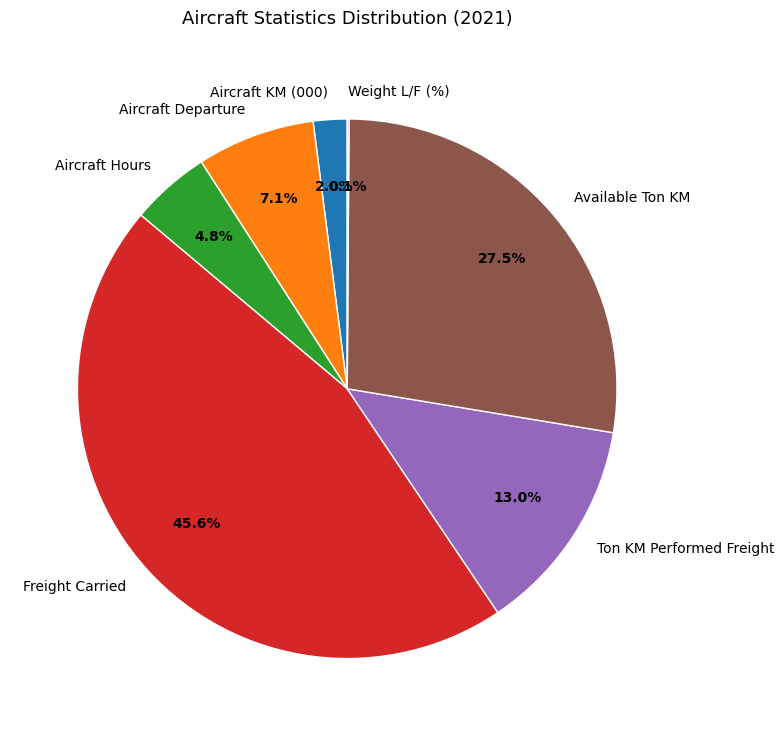

Do Aircraft KM (000) and Aircraft Departure together represent more than half of the pie?

No